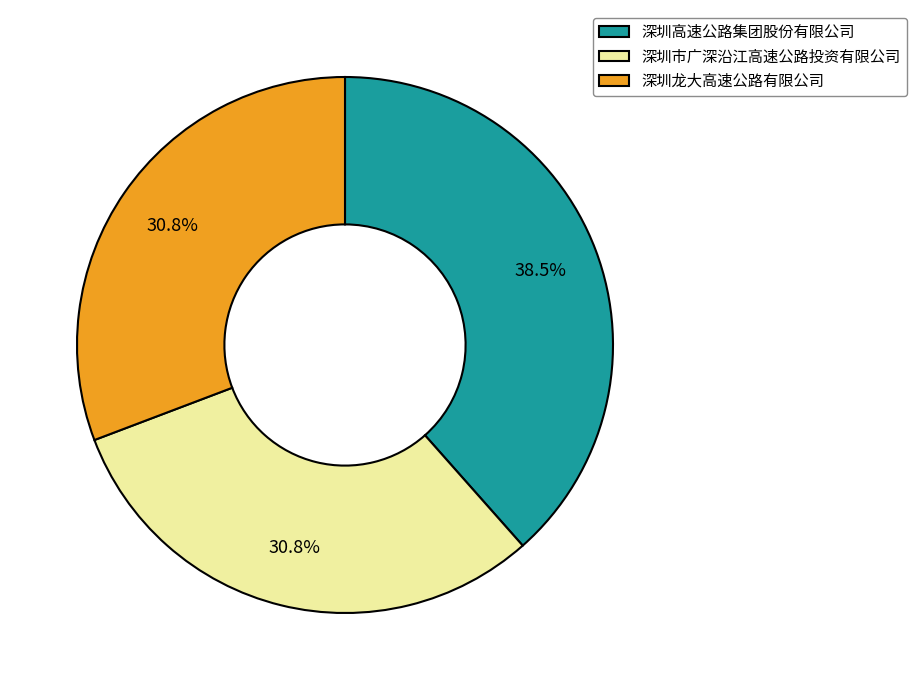

Does any single category account for the majority?

No